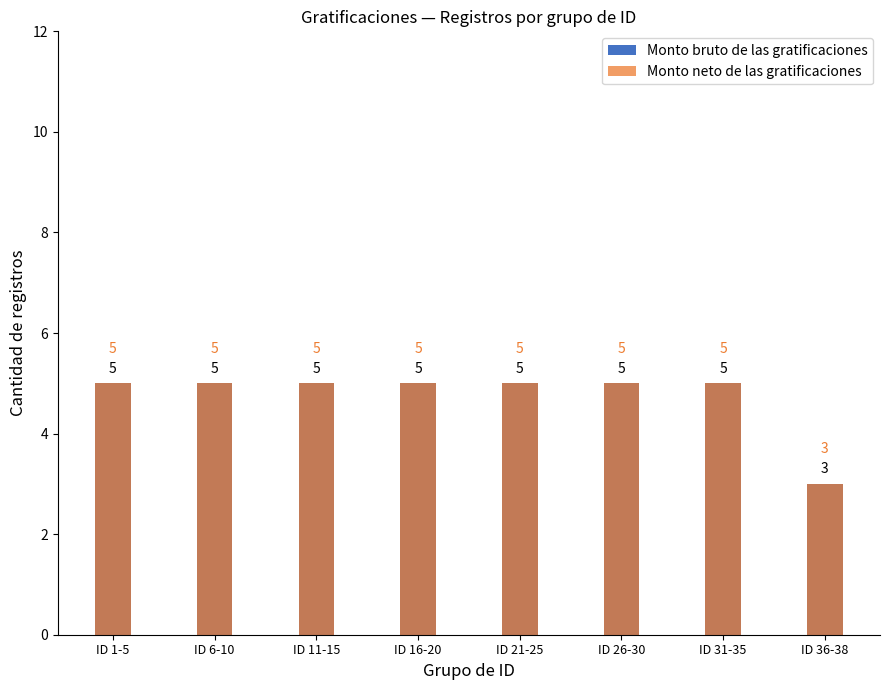

What is the difference between the maximum and minimum values in the Monto neto de las gratificaciones series?

2